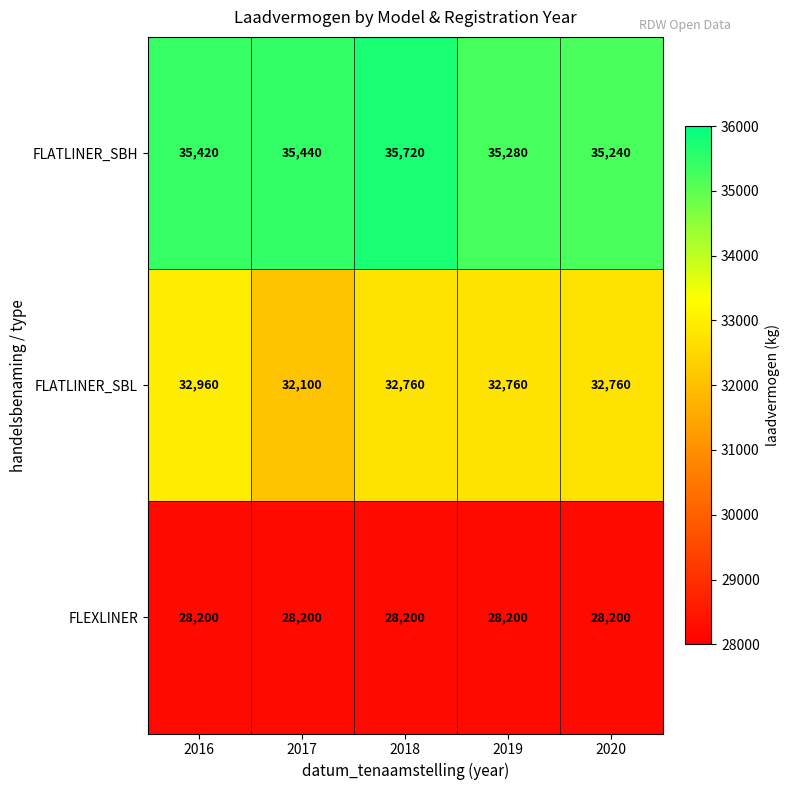

Reading left to right, what are all the values shown in this chart?

FLATLINER_SBH: 35420	35440	35720	35280	35240
FLATLINER_SBL: 32960	32100	32760	32760	32760
FLEXLINER: 28200	28200	28200	28200	28200